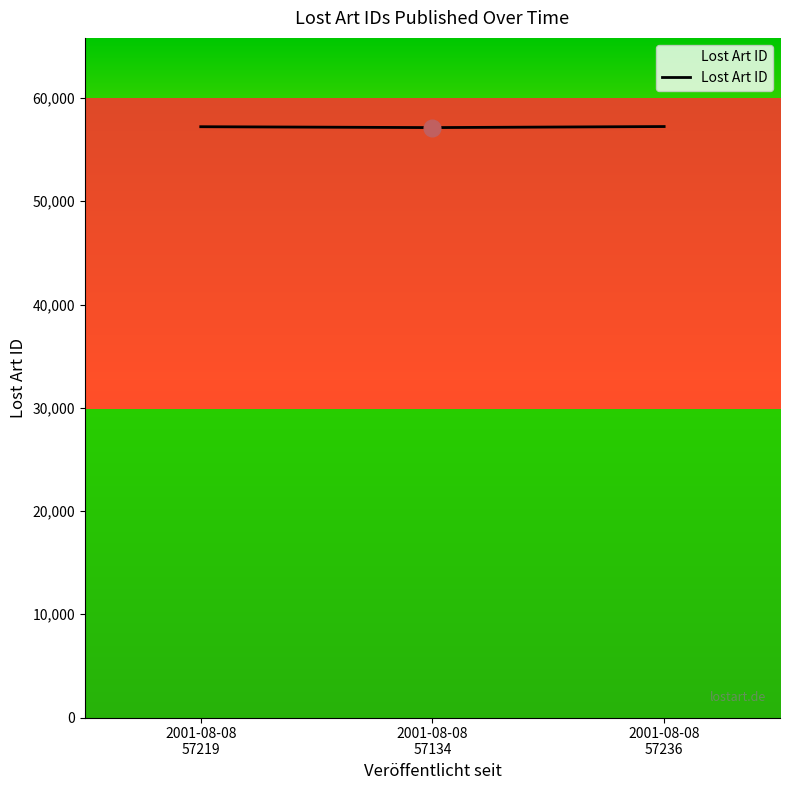

What is the maximum value for Lost Art ID?

57236